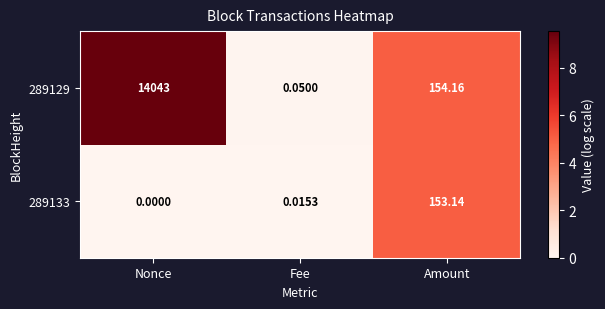

Where does the 289129 series first go above 154?

Nonce